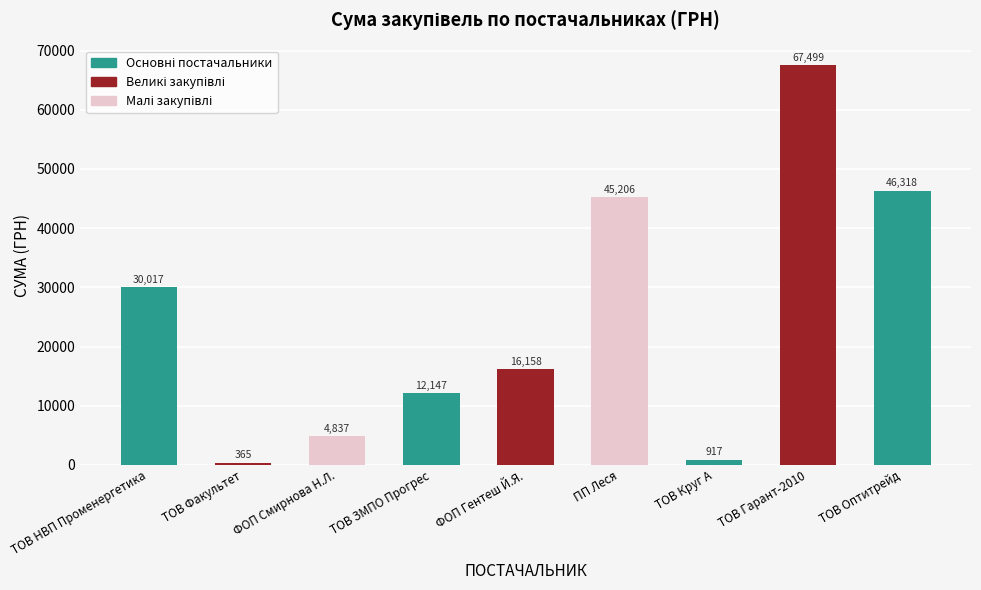

Which category has the lowest value across all series?

ТОВ Факультет